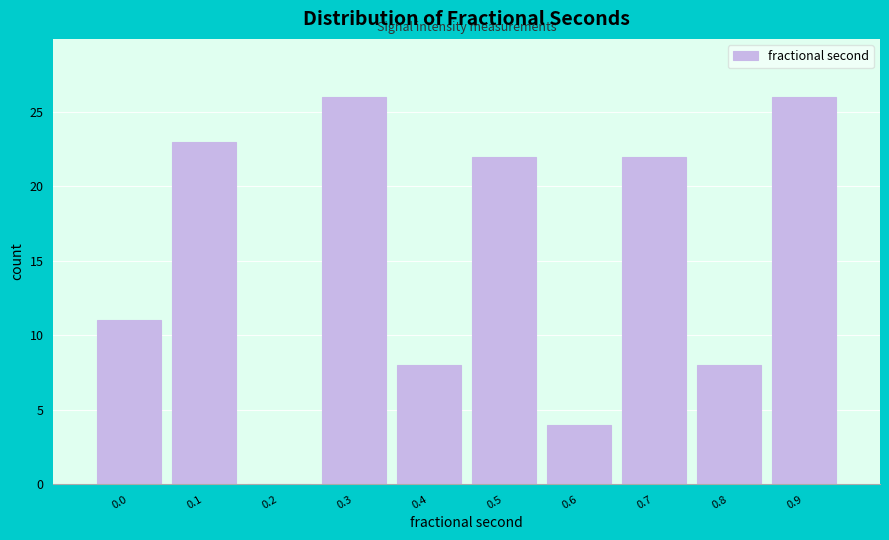

Reading left to right, what are all the values shown in this chart?

0.0=11	0.1=23	0.2=0	0.3=26	0.4=8	0.5=22	0.6=4	0.7=22	0.8=8	0.9=26